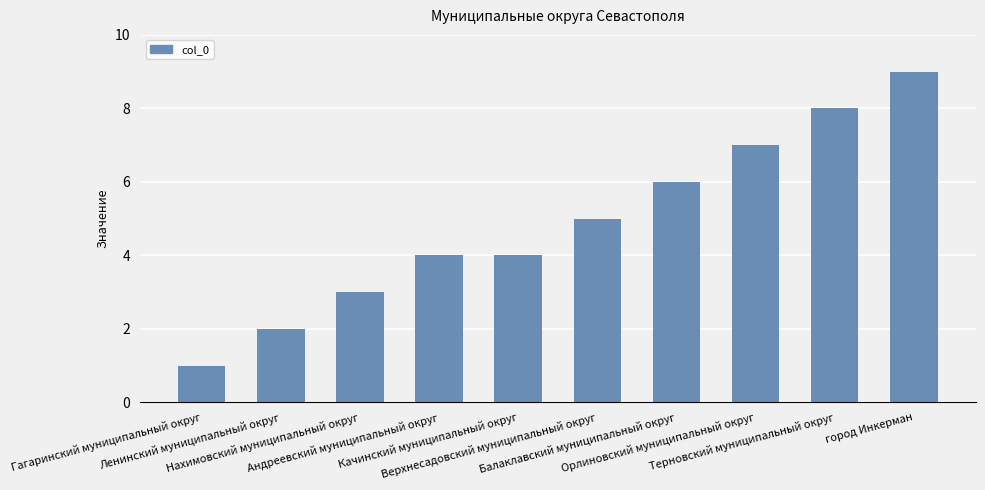

What is the sum of all values?

49